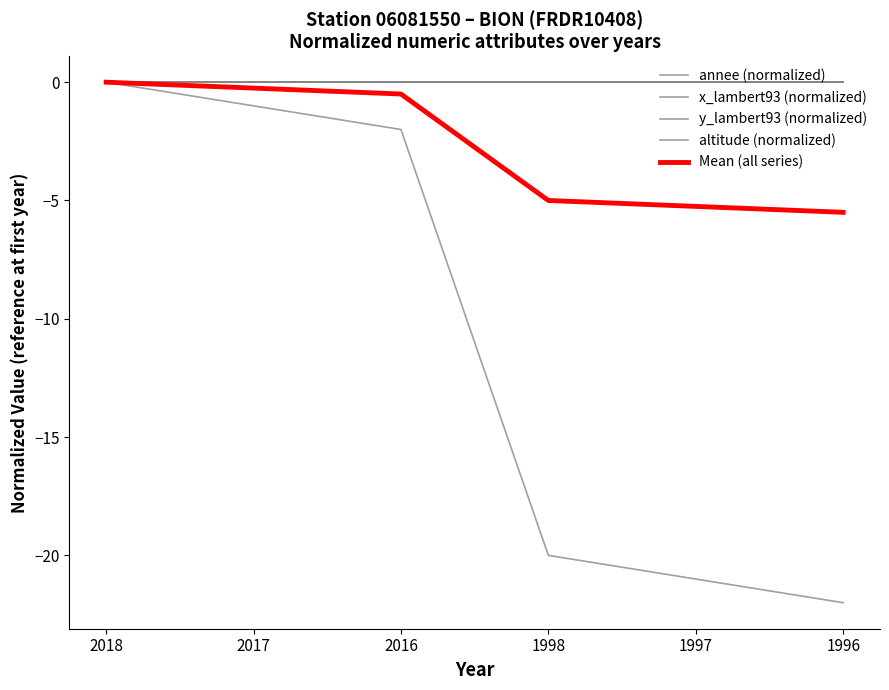

Which has a higher value, 2016 or 1998?

2016